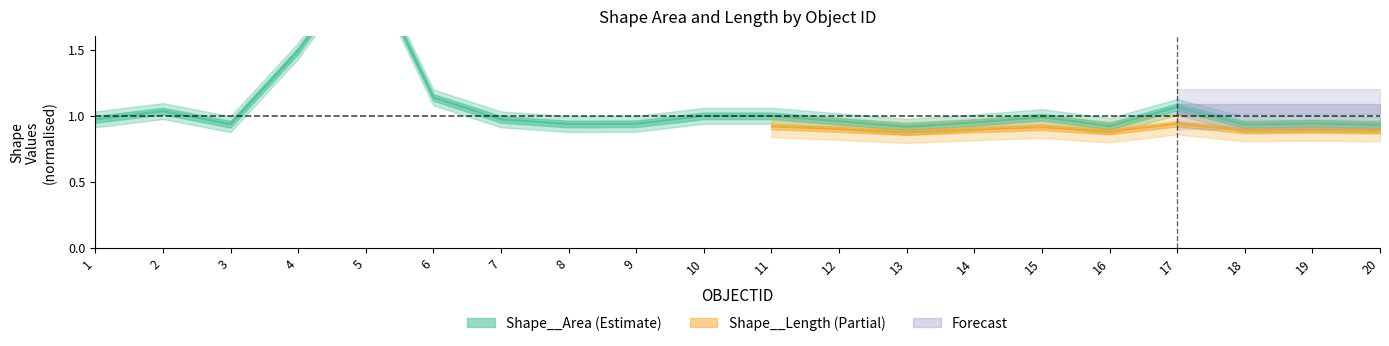

Is it true that the value at 6 is 0.4?

False